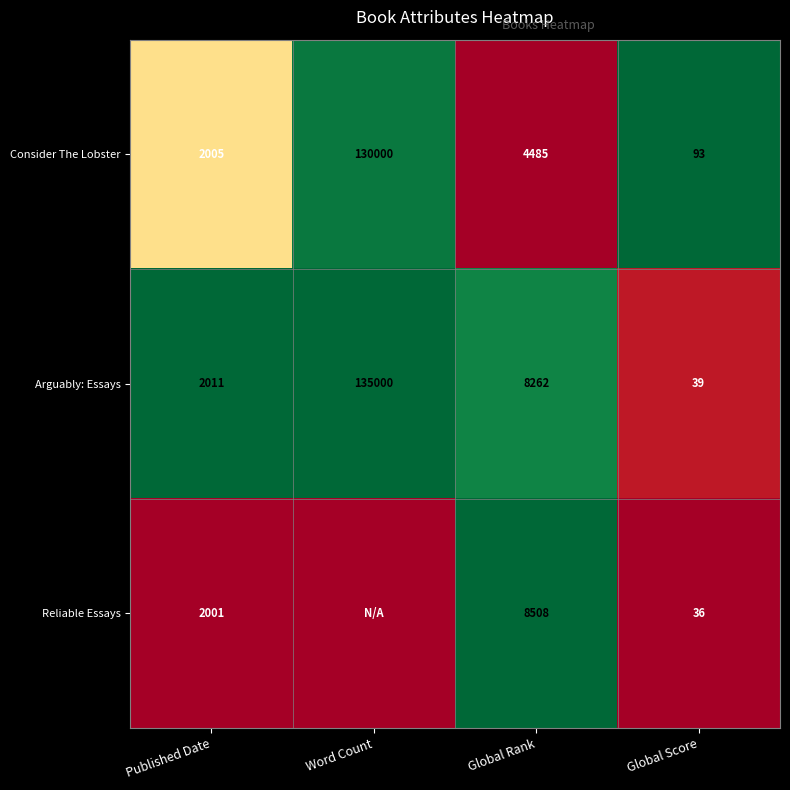

At Published Date, list the series in order from largest to smallest.

Arguably: Essays, Consider The Lobster, Reliable Essays